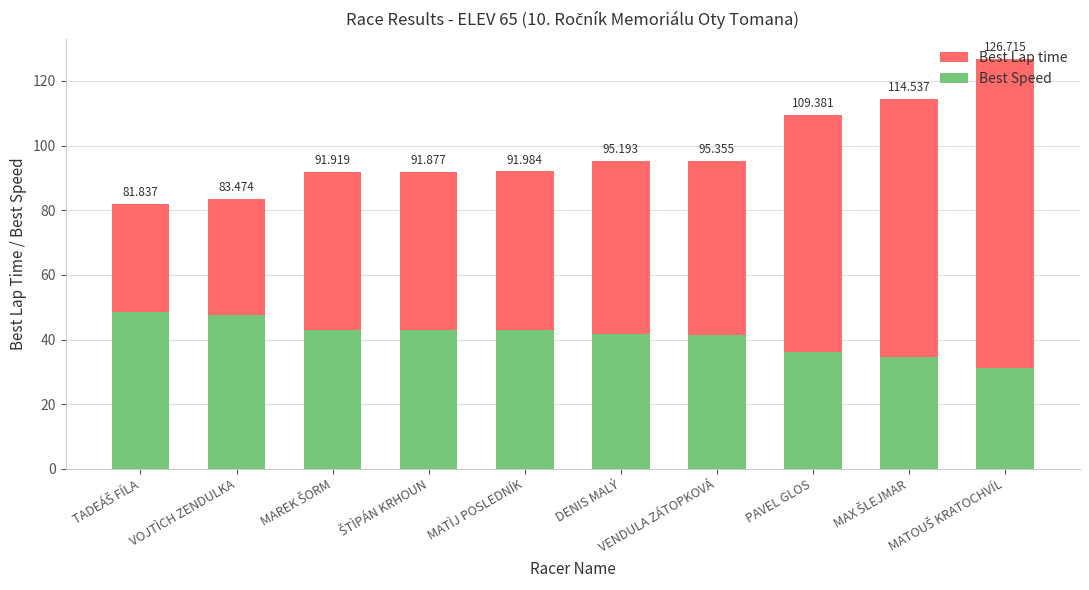

Is the value of Best Speed at VOJTÌCH ZENDULKA greater than the value of Best Lap time at MAREK ŠORM?

No